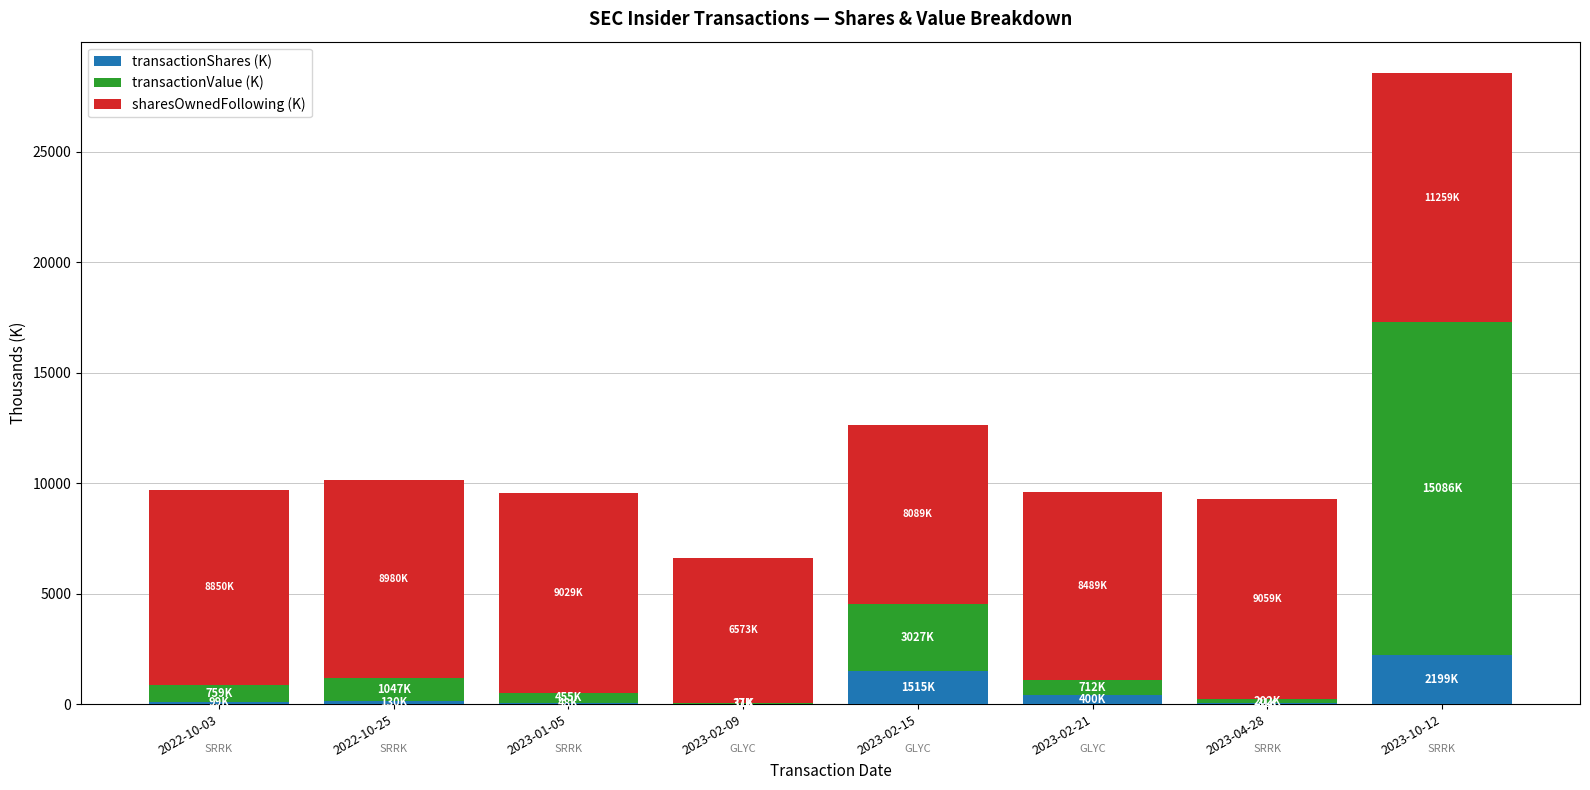

At which category is the sum across all series the highest?

2023-10-12